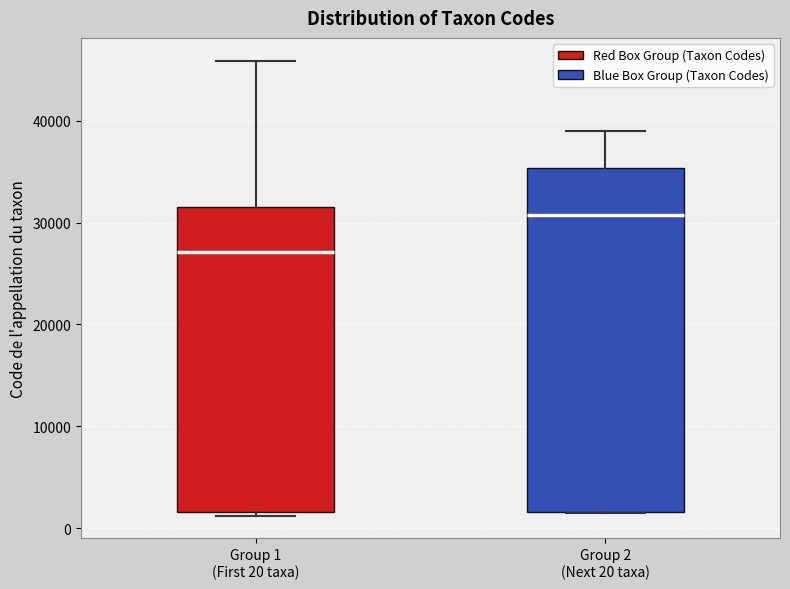

Where does the median line of the box for Group 1 (First 20 taxa) sit on the y-axis? The values are not printed on the chart, so give them approximately, as read against the axis.

27000